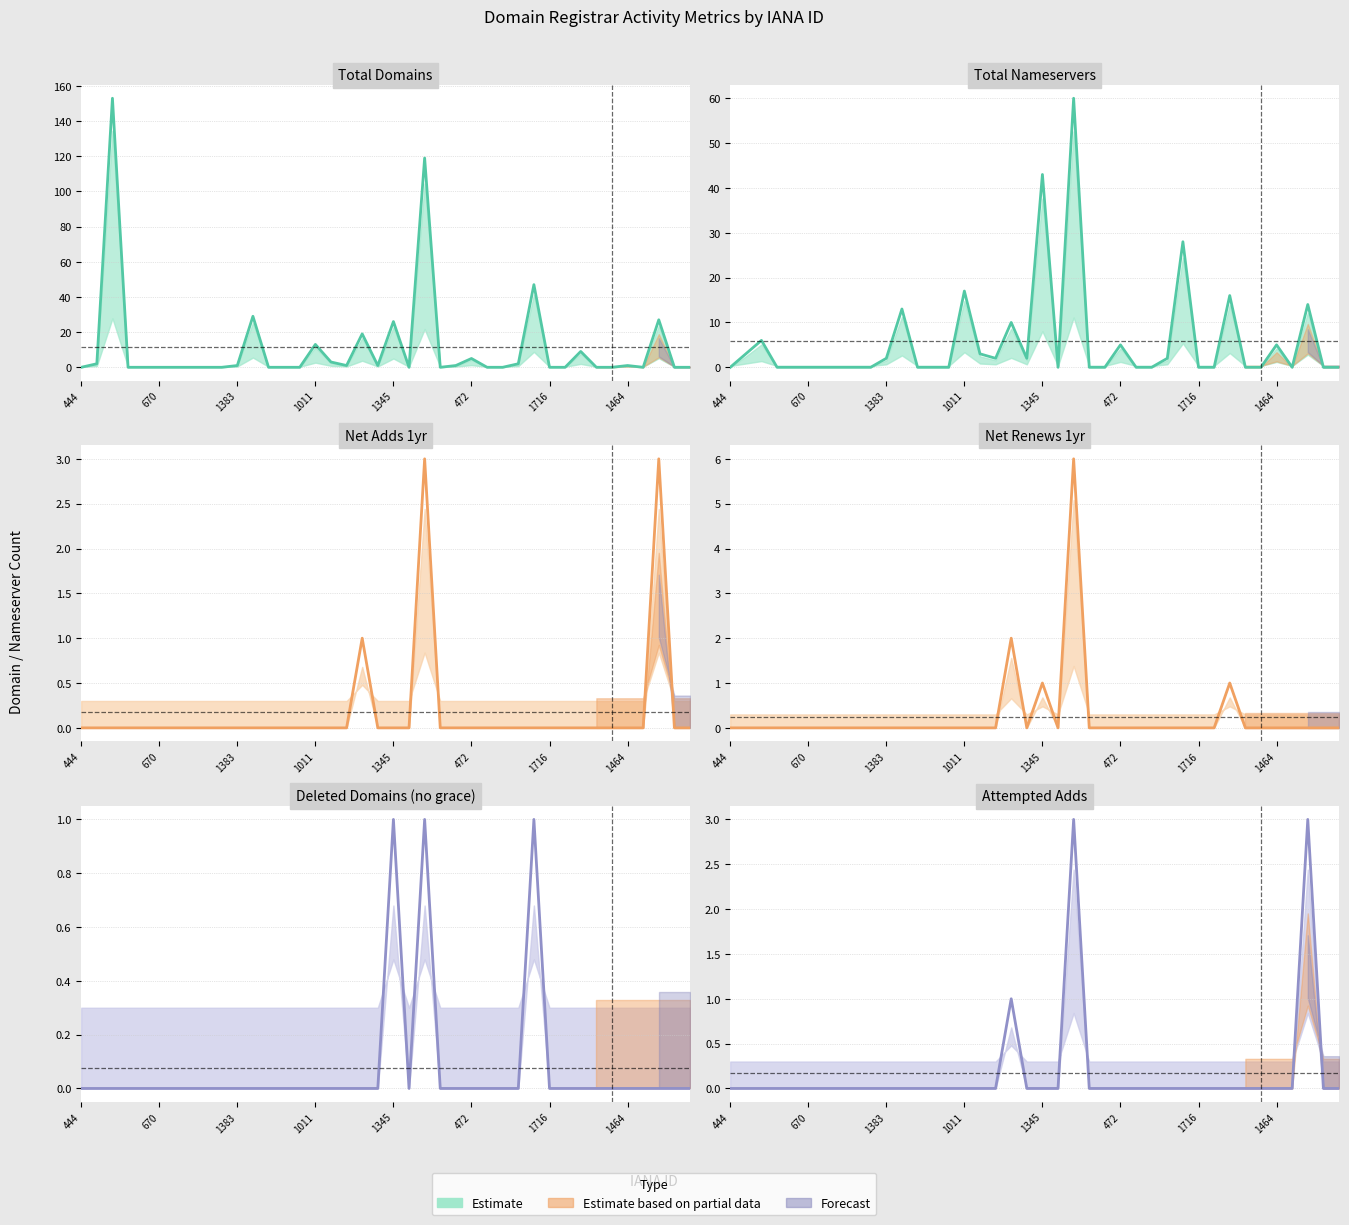

What is the difference between the net-renews-1-yr values at 18 and 10?

2